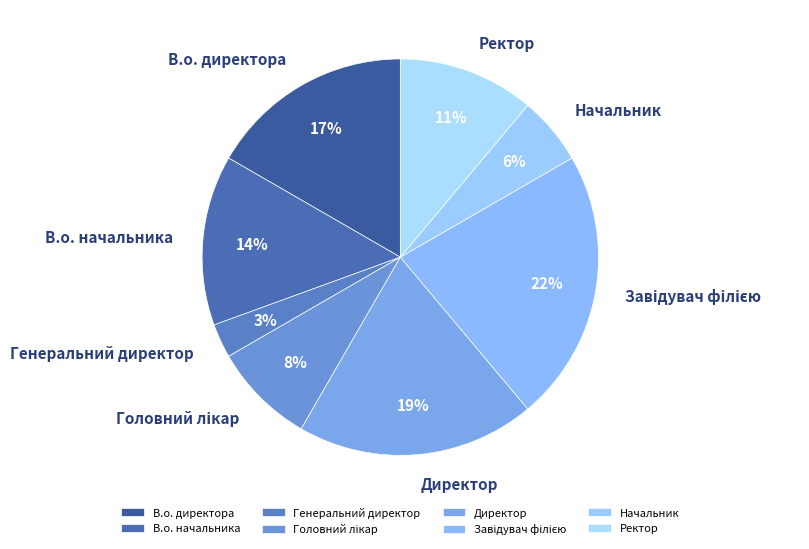

True or false: В.о. директора accounts for 17% of the total.

True